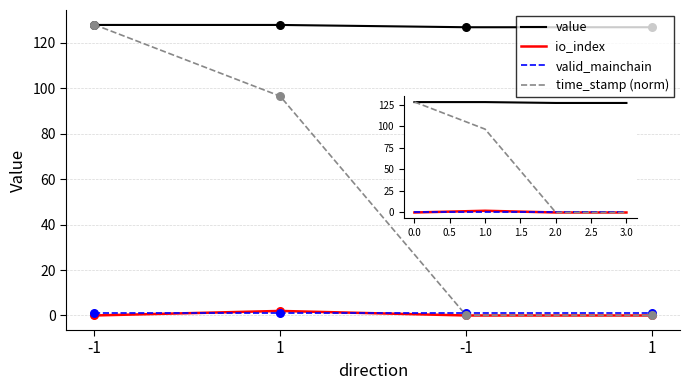

What is the total value across all series at 1?

227.3